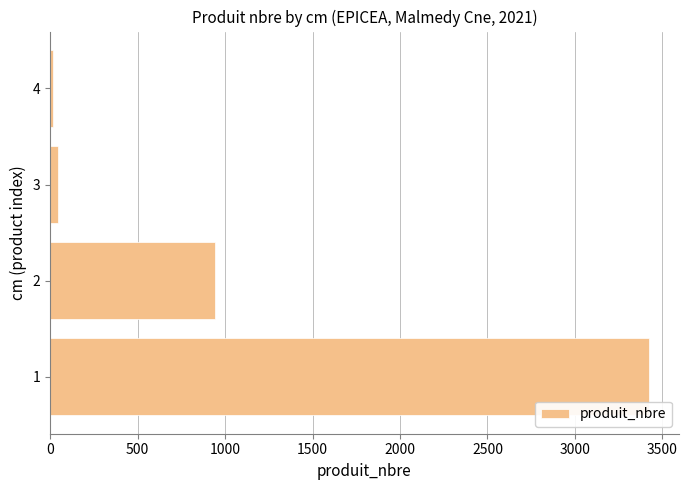

What is the difference between the second highest and minimum values?

928